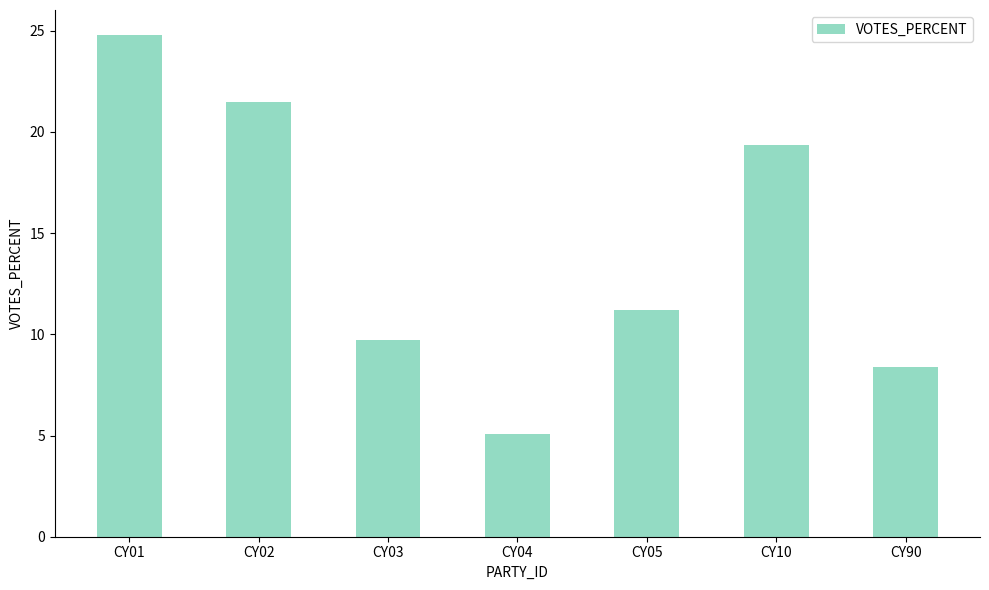

At which label is the value closest to 14?

CY05